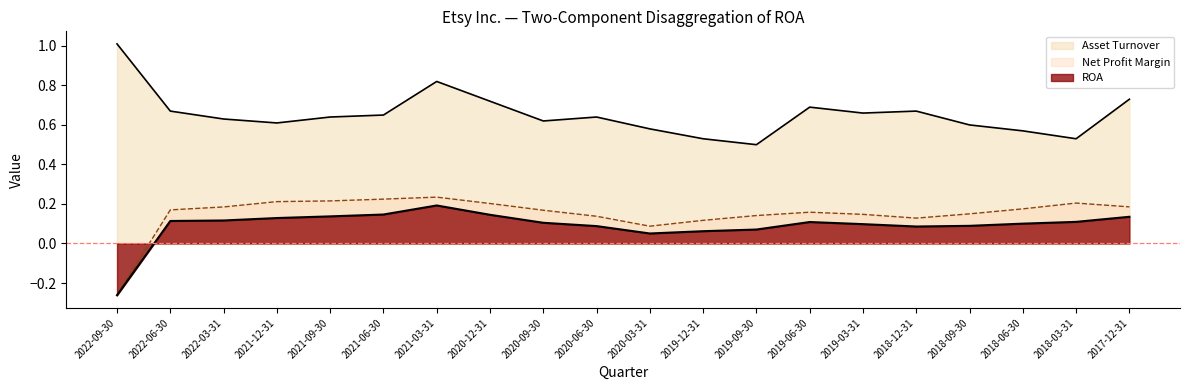

Which category has the highest value in the Net Profit Margin series?

2021-03-31